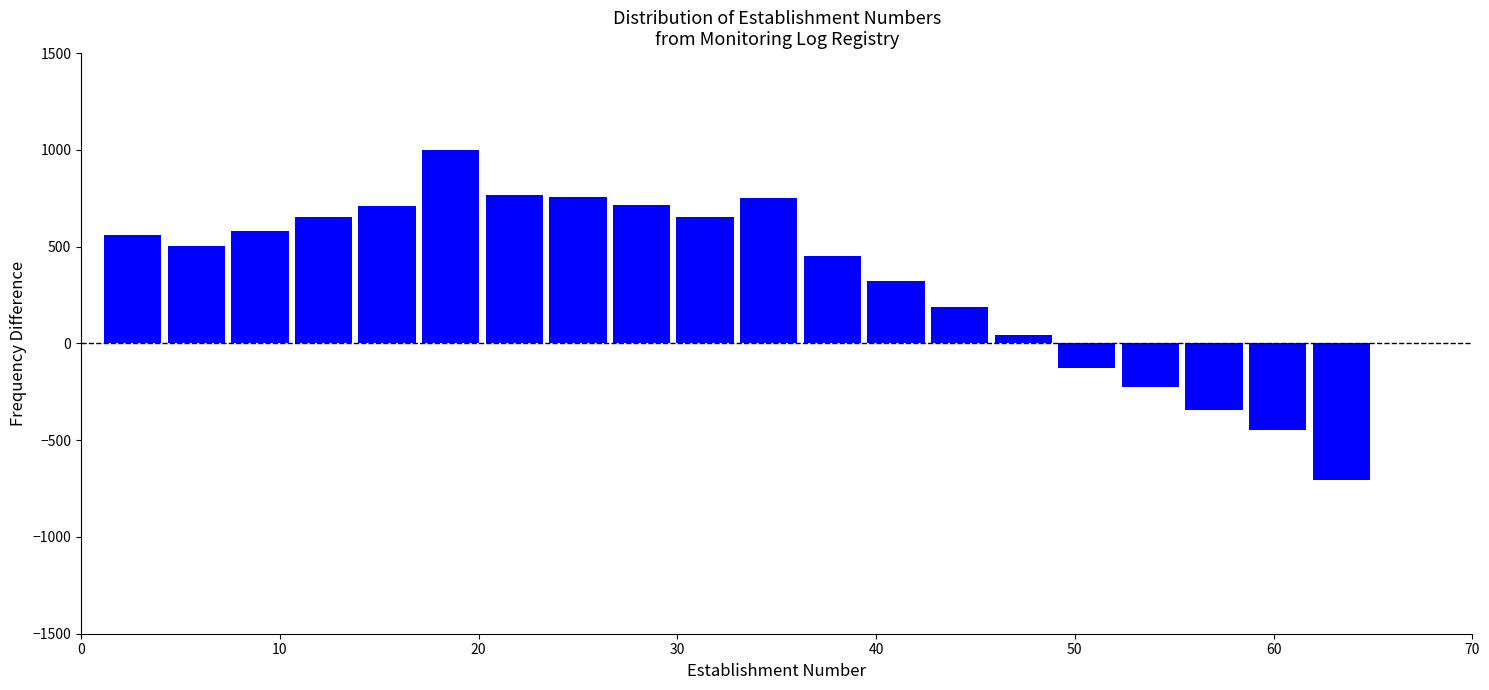

Read against the x-axis, roughly where is the centre of the tallest bar?

19